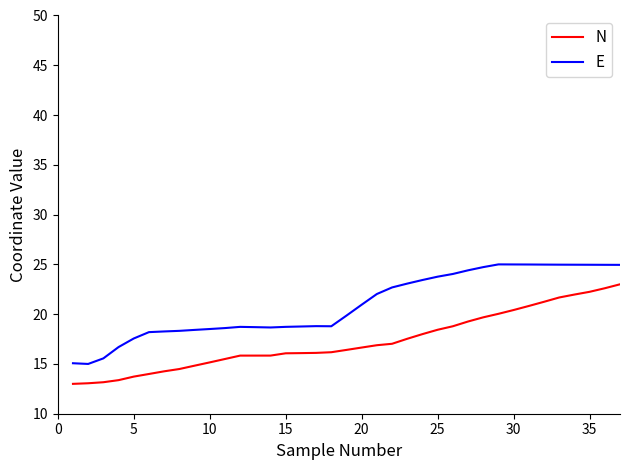

Rank the series by their maximum value, from lowest to highest.

N, E